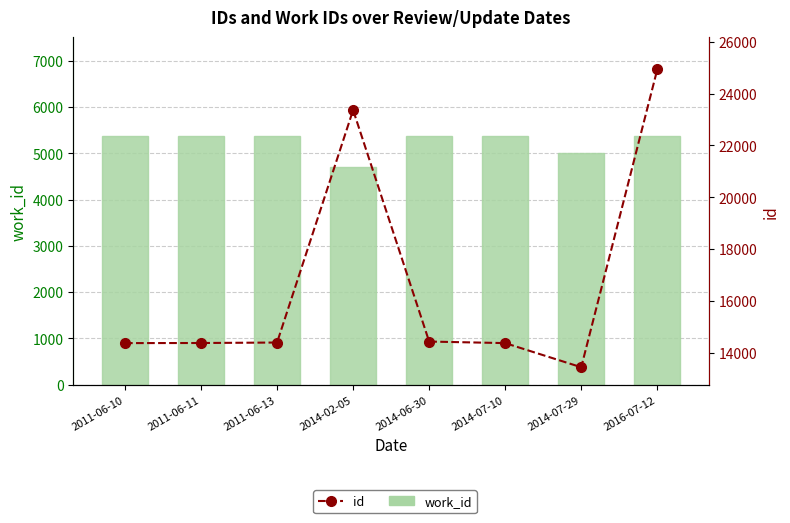

The value of work_id at 2014-07-29 is 5016. True or false?

True